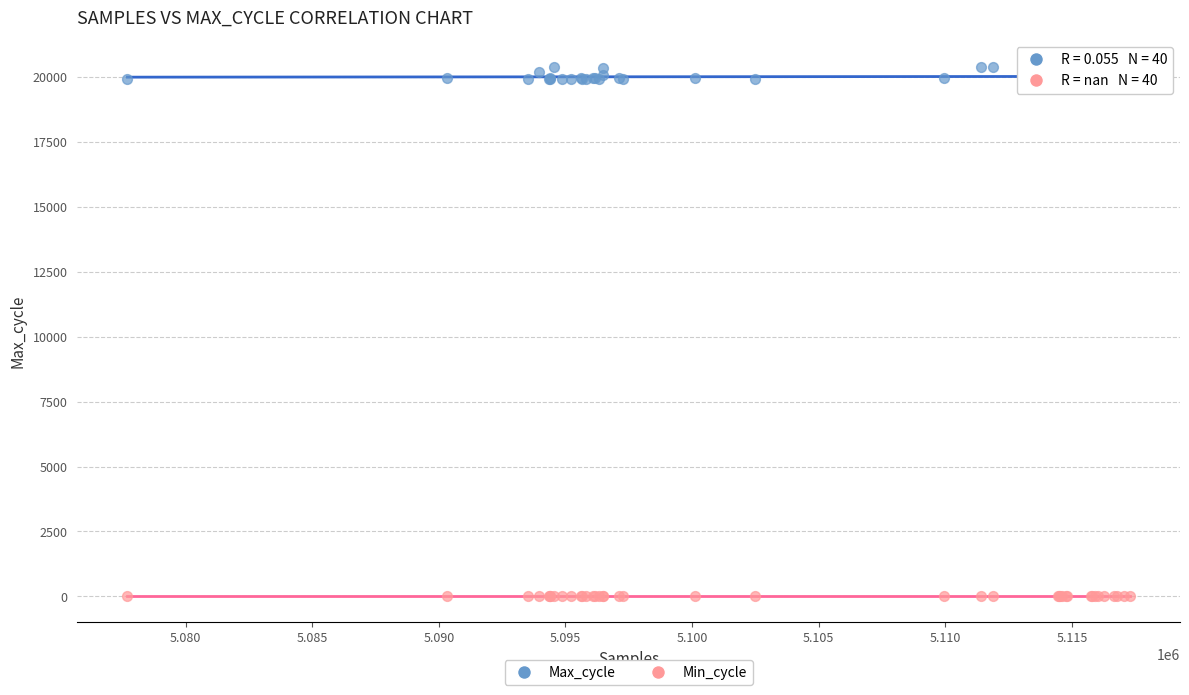

Which series reaches the minimum Y coordinate?

Min_cycle